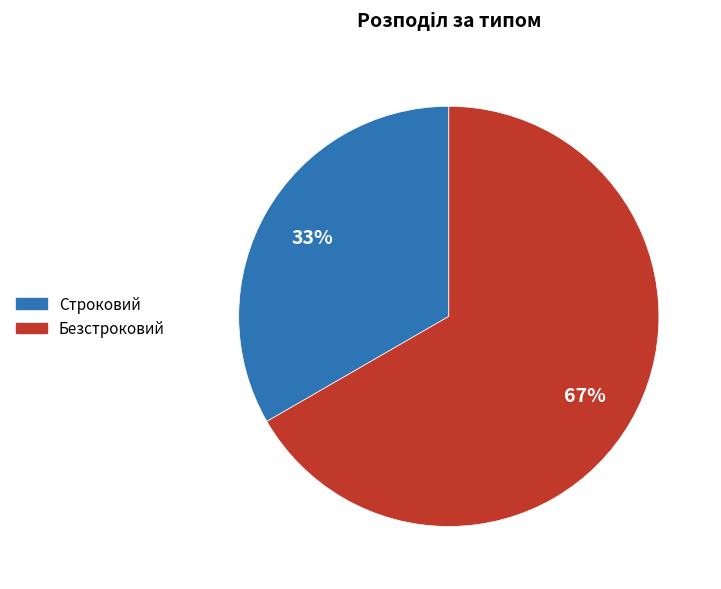

Do Строковий and Безстроковий together represent more than half of the pie?

Yes